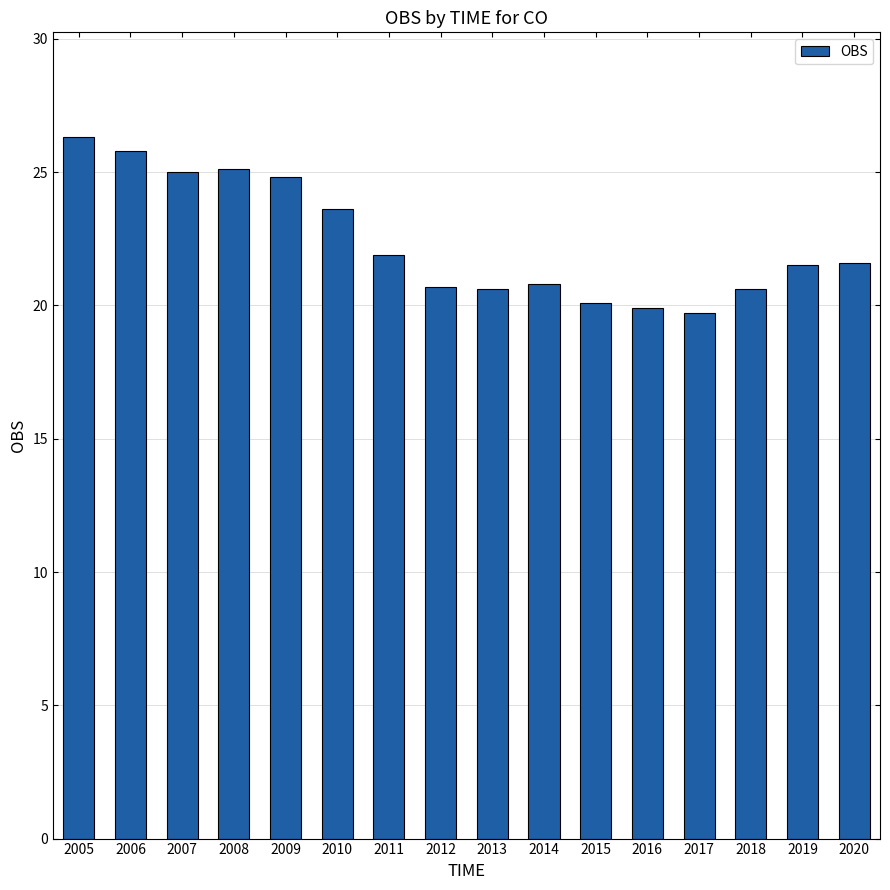

What value does the data have at 2015?

20.1